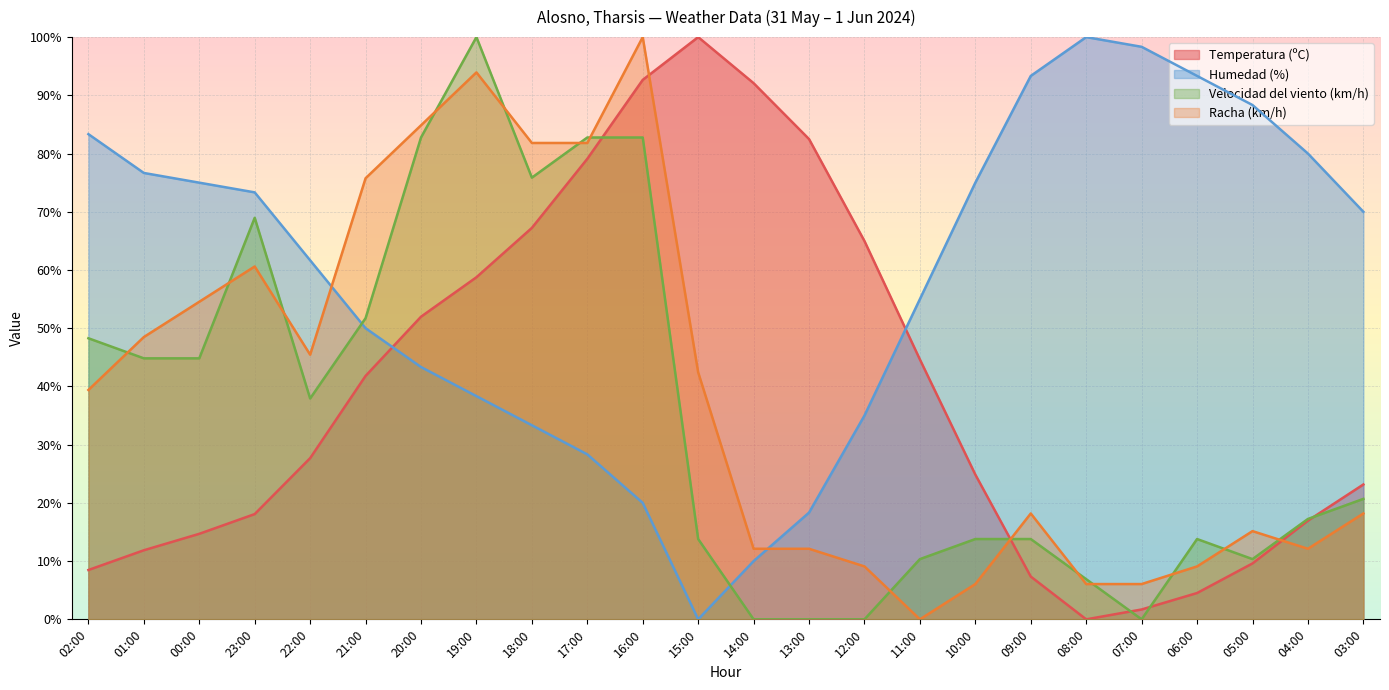

Which category has the highest value across all series?

15:00